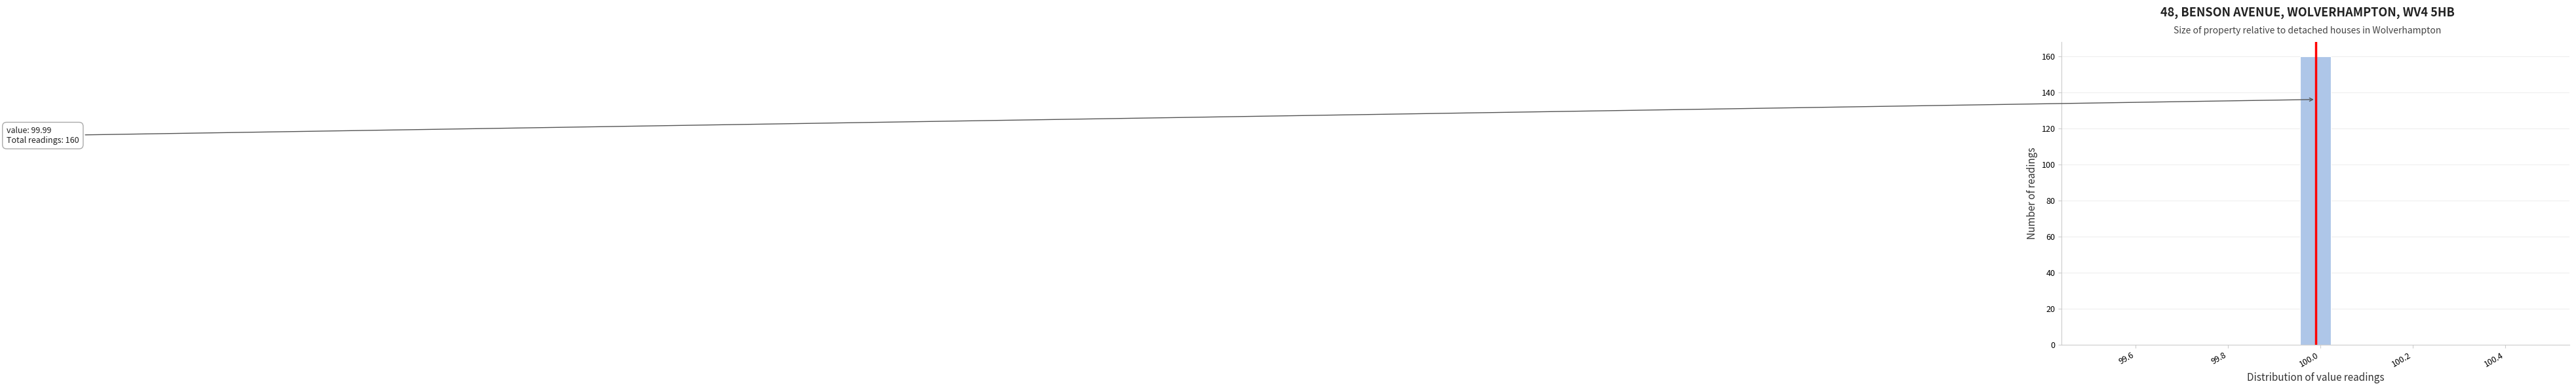

Read against the x-axis, roughly where is the centre of the tallest bar?

100.00